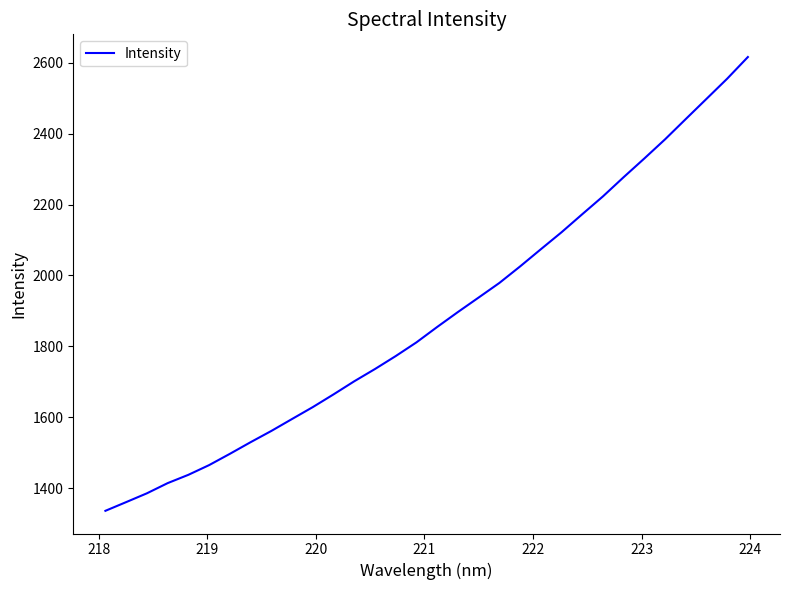

What is the greatest value displayed?

2616.6